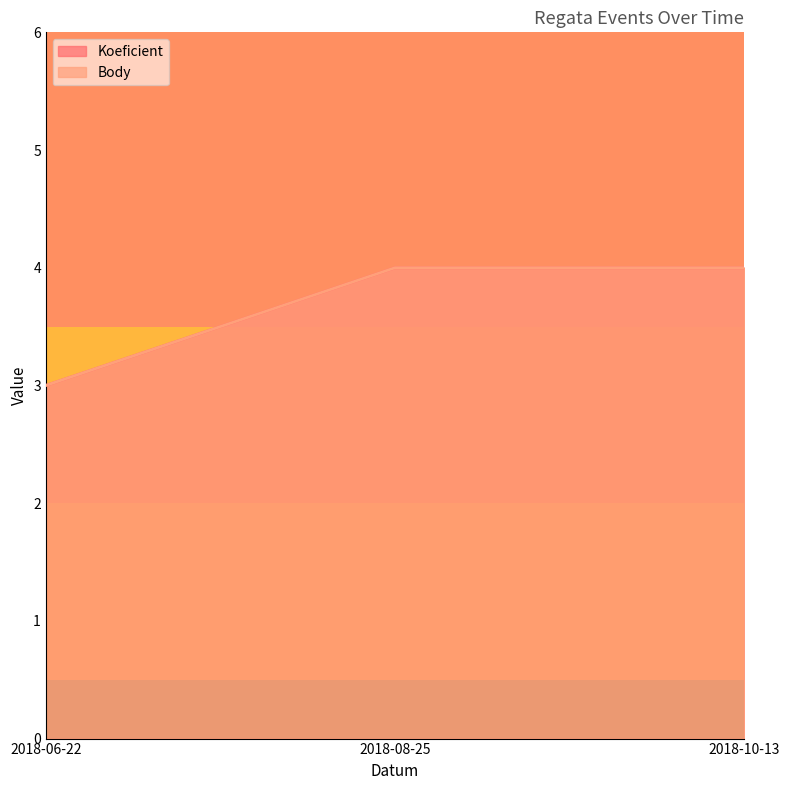

Which series has the largest range (max minus min)?

Koeficient